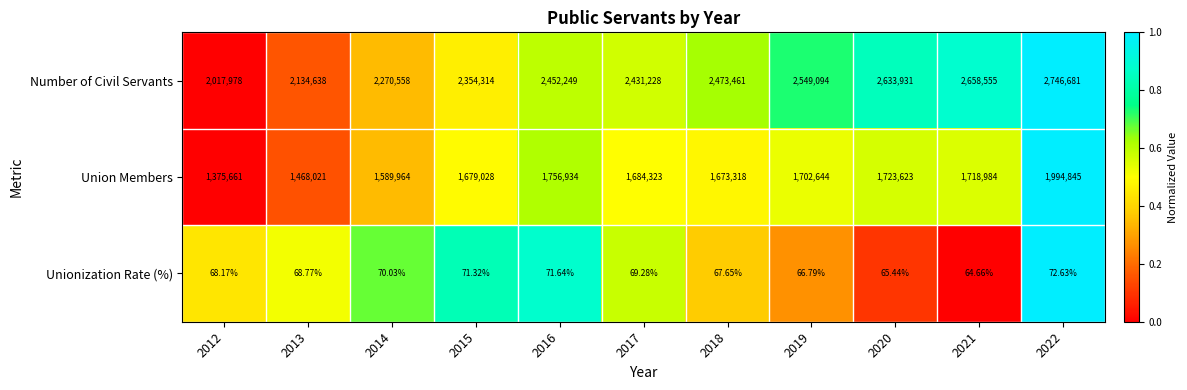

At 2016, list the series in order from largest to smallest.

Number of Civil Servants, Union Members, Unionization Rate (%)